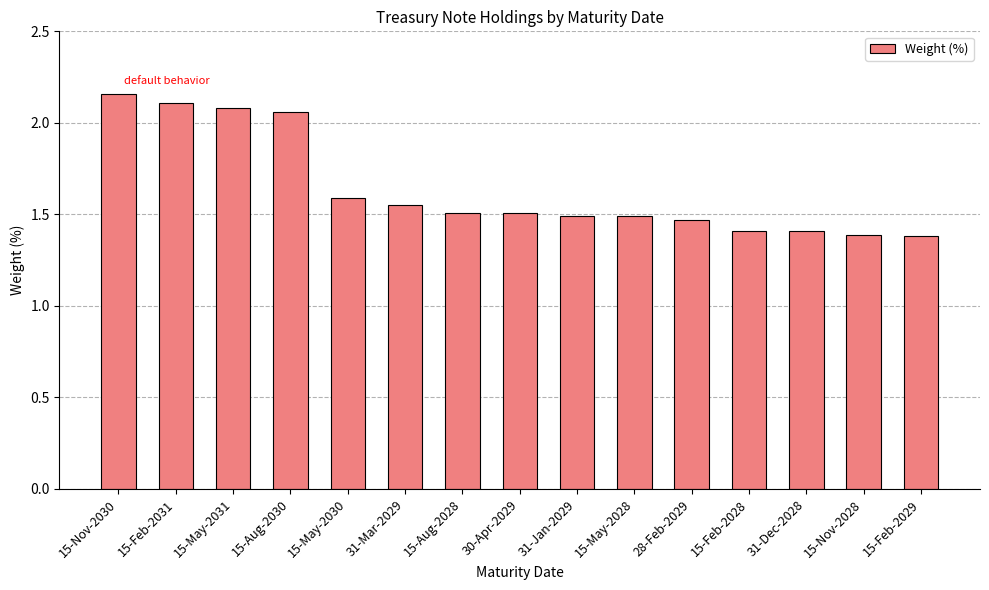

The value at 15-Feb-2031 is 1.3. True or false?

False